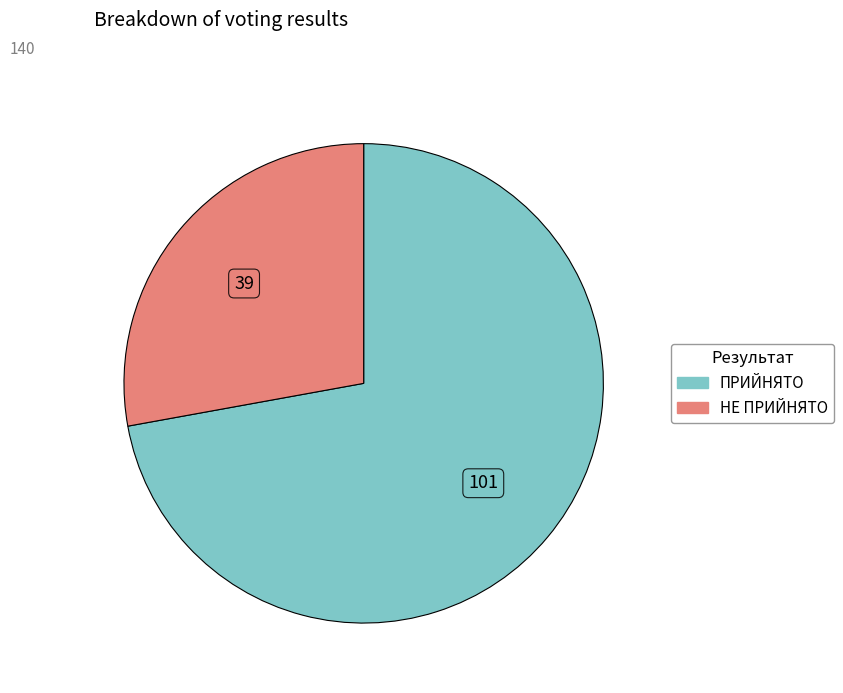

Count the number of slices in the pie.

2